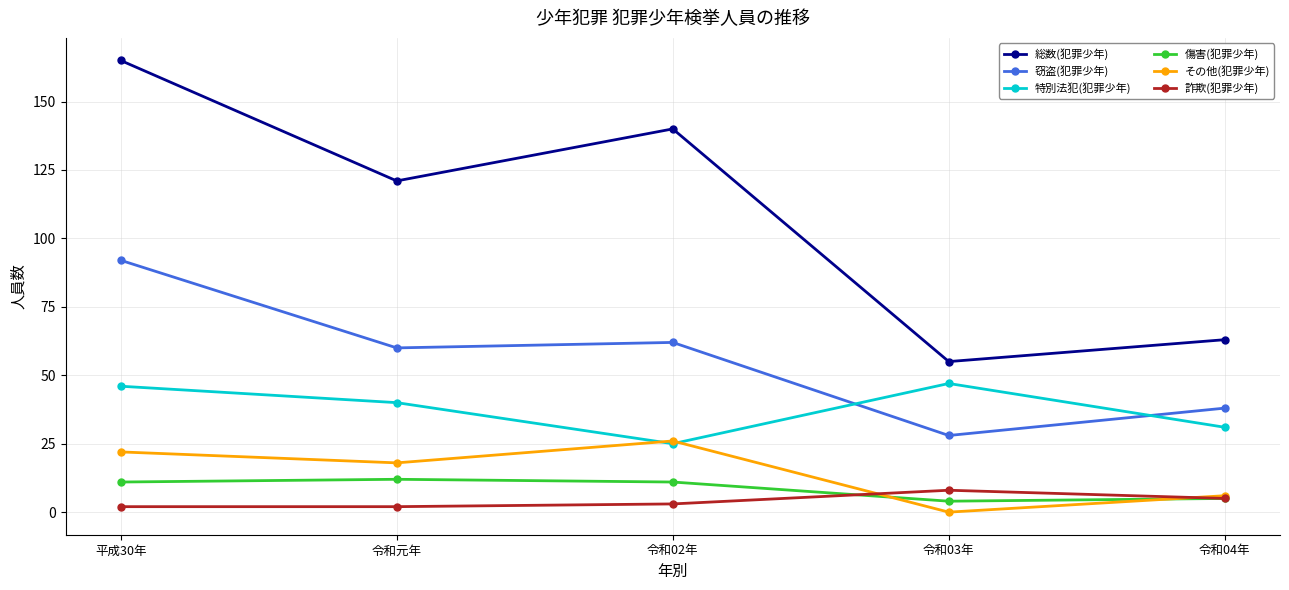

Does the chart have visible grid lines?

Yes